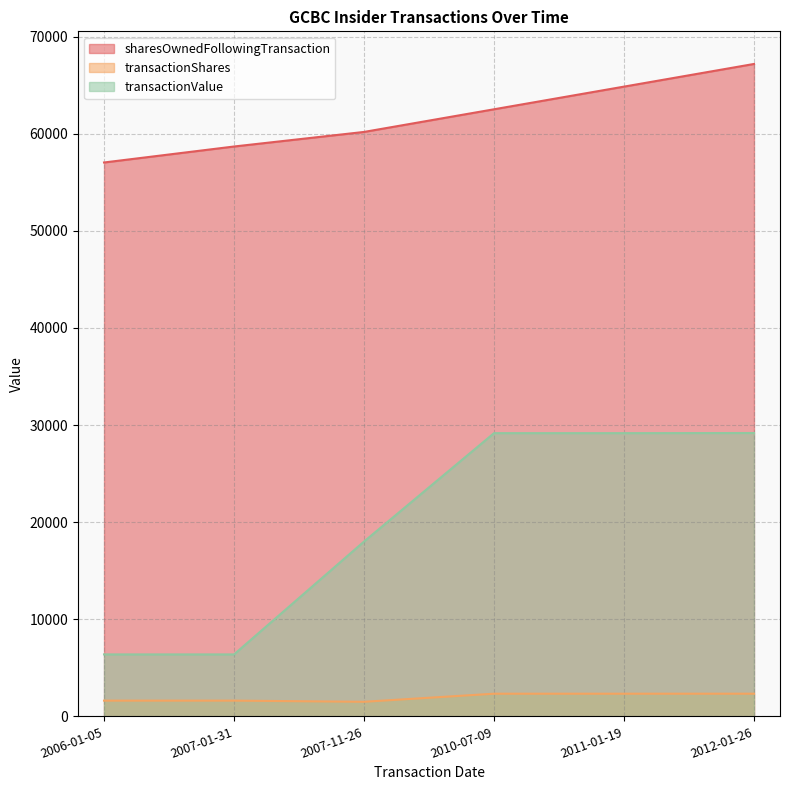

Where is transactionValue nearest to the value 17777?

2007-11-26